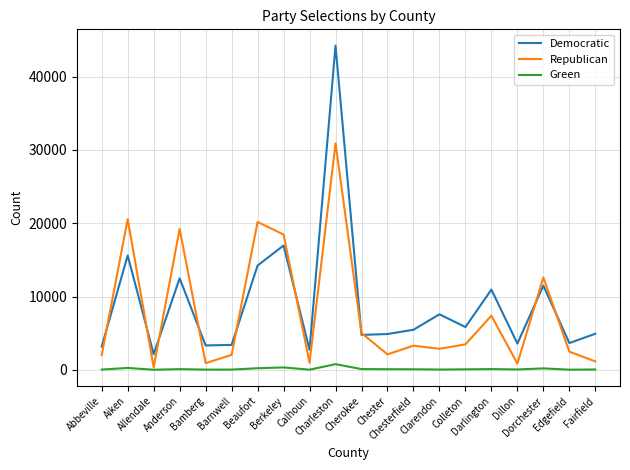

Rank the series by their maximum value, from highest to lowest.

Democratic, Republican, Green